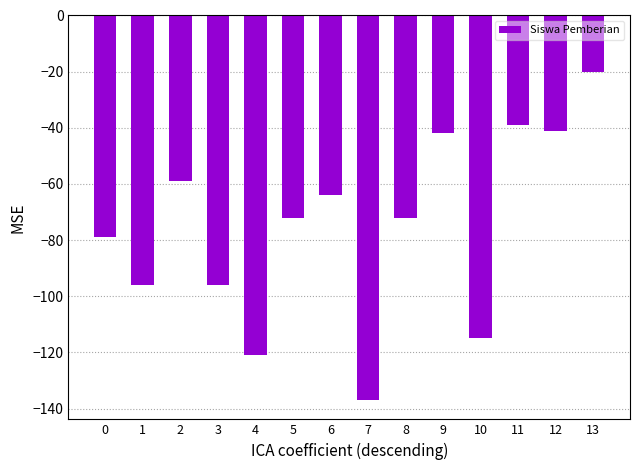

The value at 6 is -33. True or false?

False